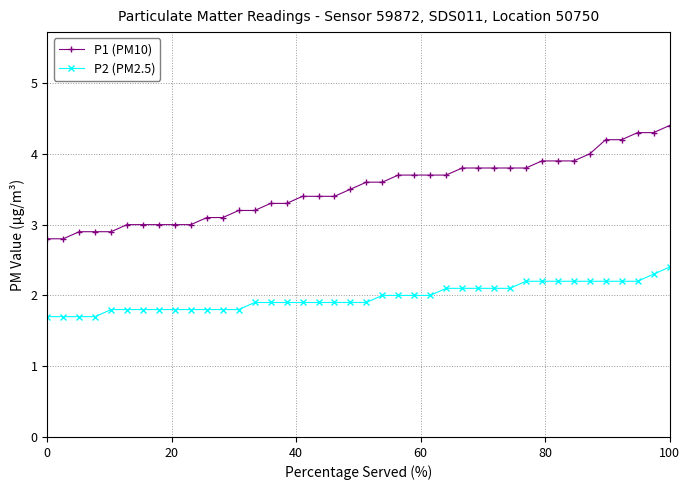

True or false: P2 (PM2.5) and P1 (PM10) intersect in this chart.

False